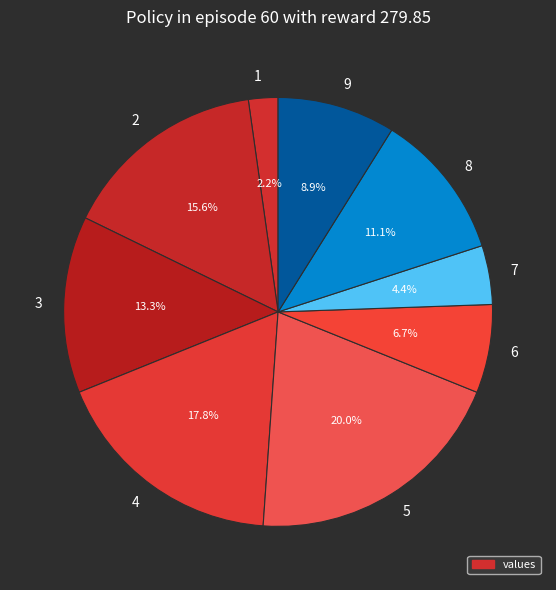

Is it true that 9 is 9% of the pie?

True